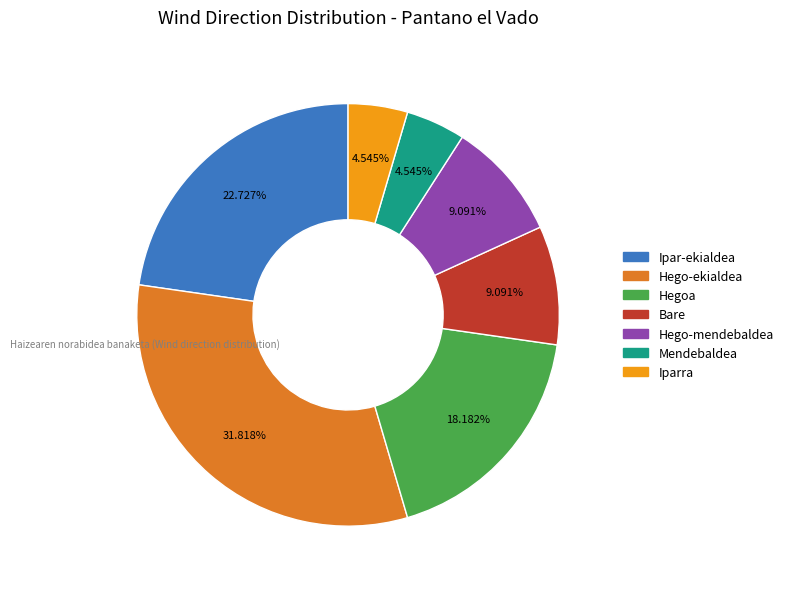

Is it true that Mendebaldea is 5% of the pie?

True